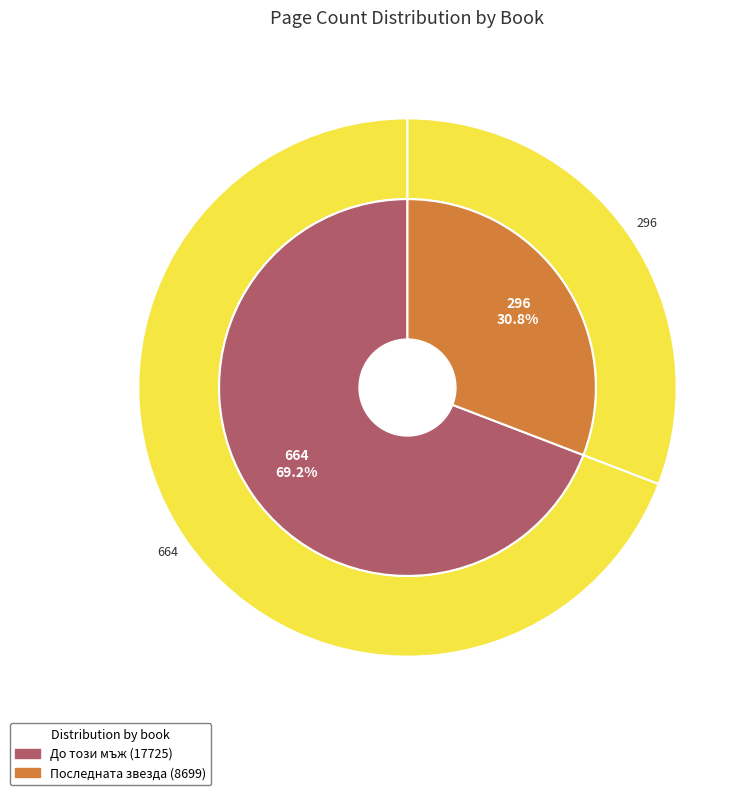

To the nearest percent, what is the difference between the largest and smallest slice percentages?

38%